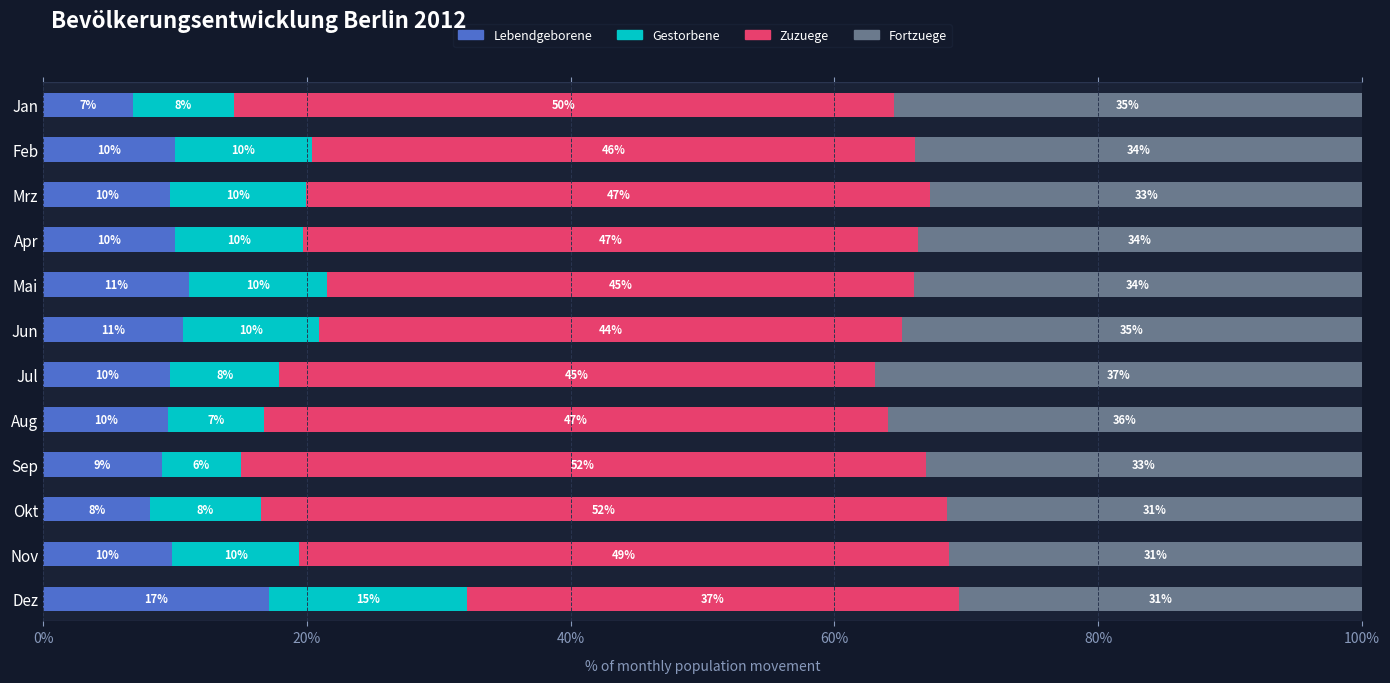

True or false: Lebendgeborene has a value of 9.6 at Mrz.

True